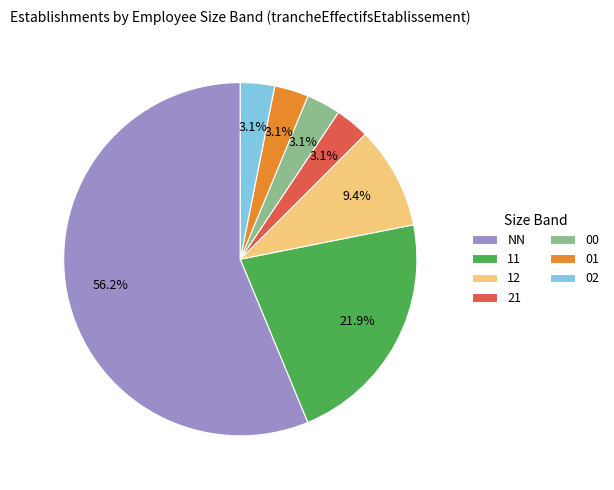

To the nearest percent, what percentage of the pie is 11?

22%